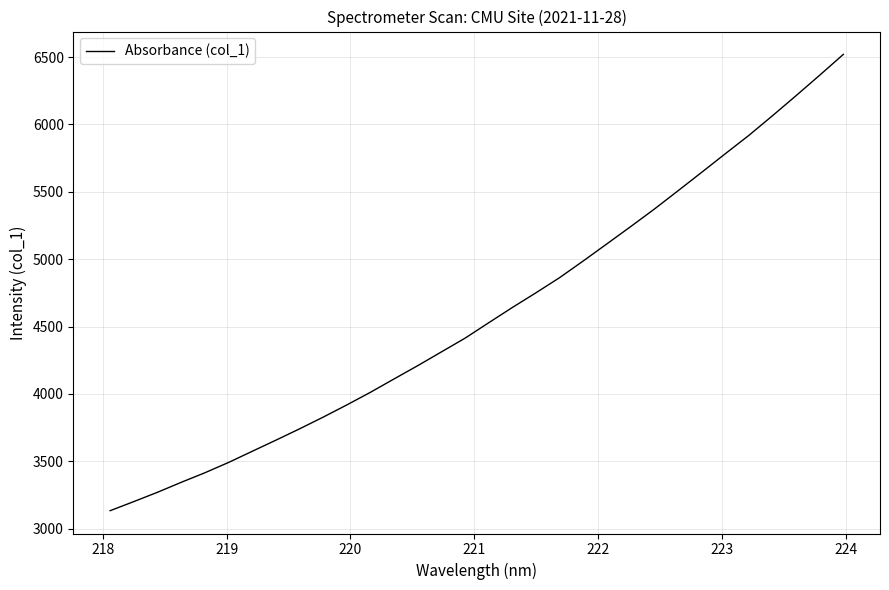

What is the minimum value shown in the chart?

3134.0